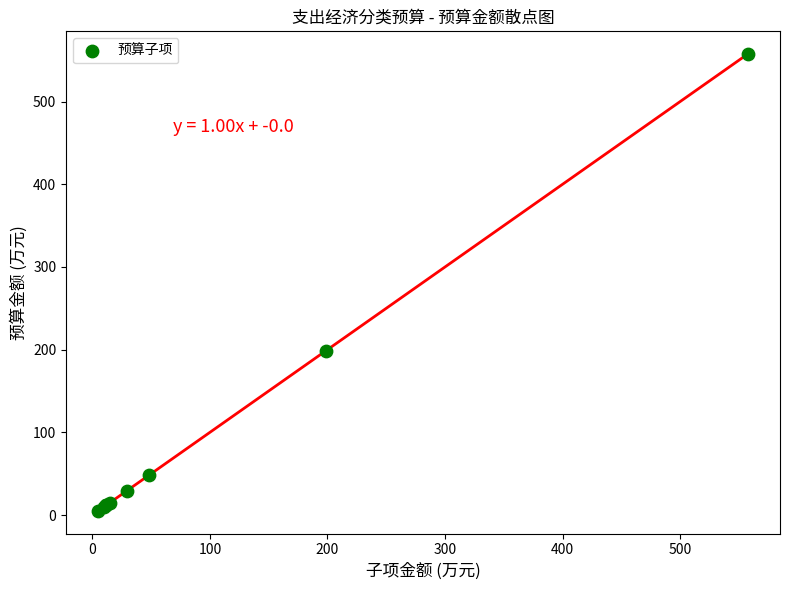

What Y value in the scatter plot is closest to 281?

198.9